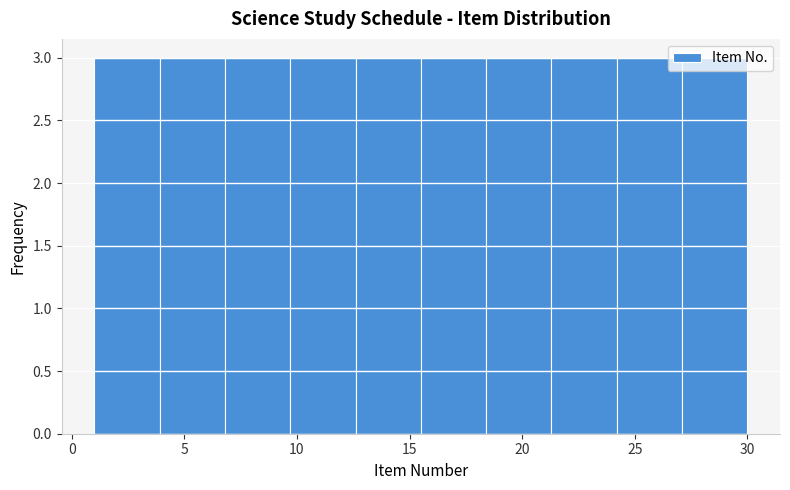

Reading left to right, transcribe this chart: for each bar, give the range it covers on the x-axis and its height. Neither the bar edges nor the heights are printed on the chart, so give them approximately, as read against the axes.

1.0 to 3.9: 3
3.9 to 6.8: 3
6.8 to 9.7: 3
9.7 to 12.6: 3
12.6 to 15.5: 3
15.5 to 18.4: 3
18.4 to 21.3: 3
21.3 to 24.2: 3
24.2 to 27.1: 3
27.1 to 30.0: 3